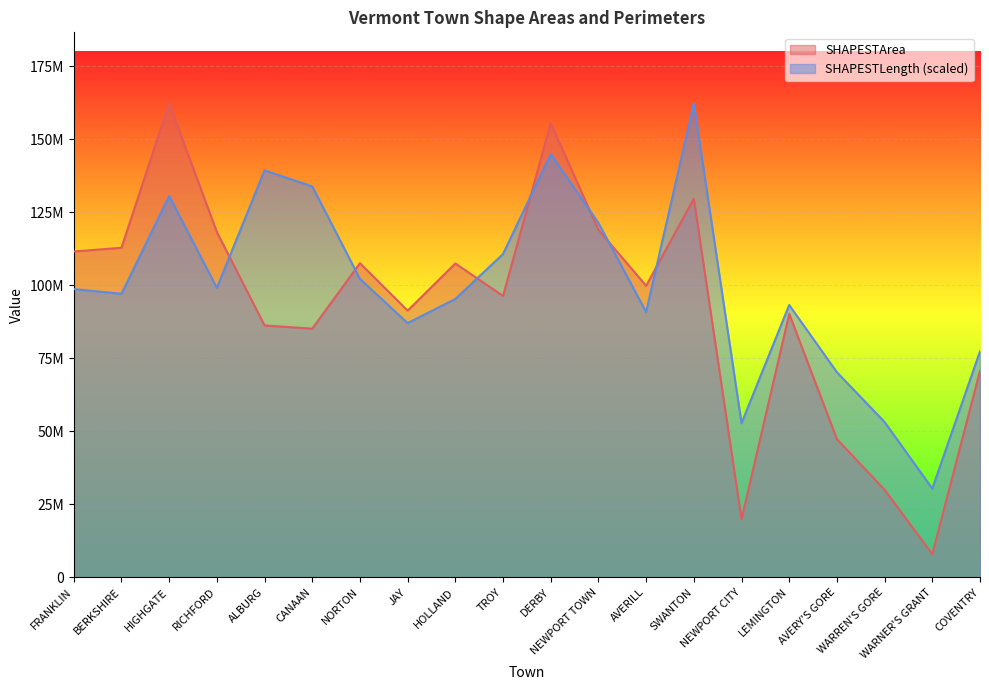

What is the average value of the SHAPESTLength series?

99560408.1